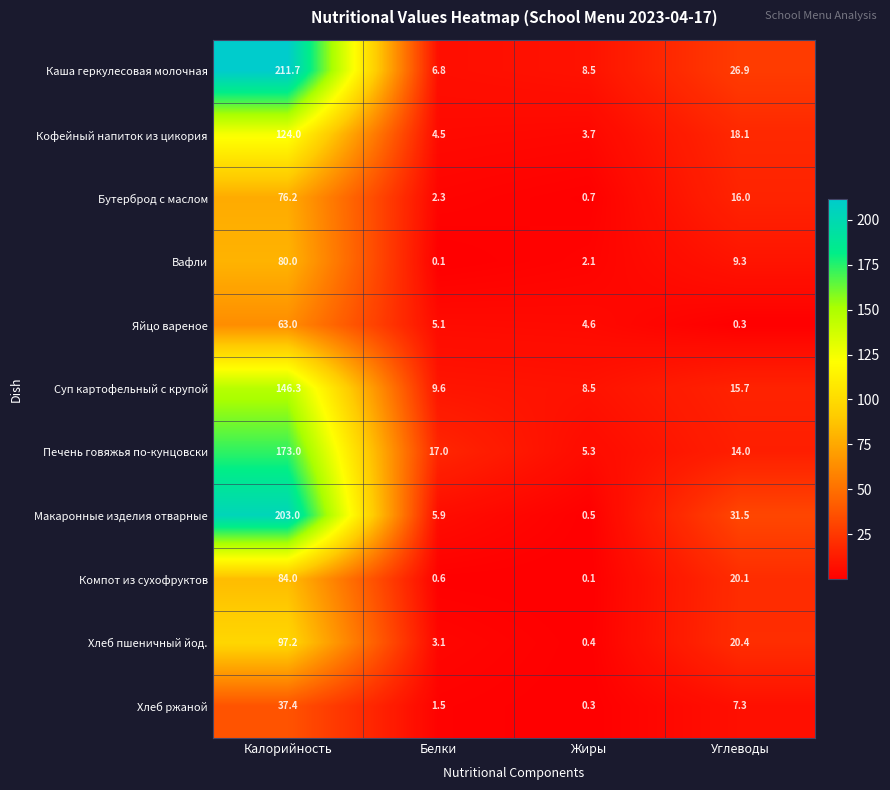

What is the difference between the maximum and minimum values in the Макаронные изделия отварные series?

202.5